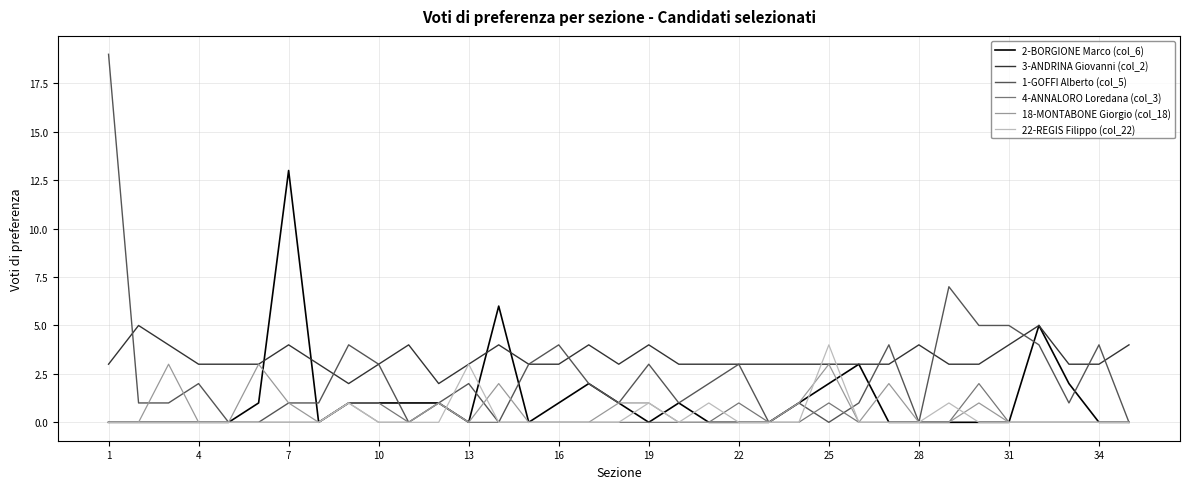

Rank the series by their maximum value, from highest to lowest.

1-GOFFI Alberto (col_5), 2-BORGIONE Marco (col_6), 3-ANDRINA Giovanni (col_2), 22-REGIS Filippo (col_22), 18-MONTABONE Giorgio (col_18), 4-ANNALORO Loredana (col_3)